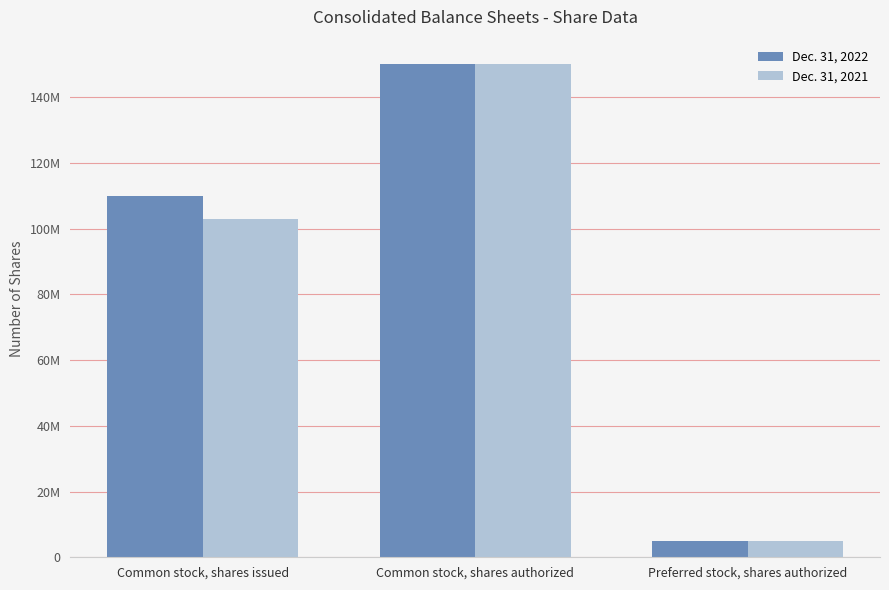

What are all the series names shown in the legend?

Dec. 31, 2022, Dec. 31, 2021